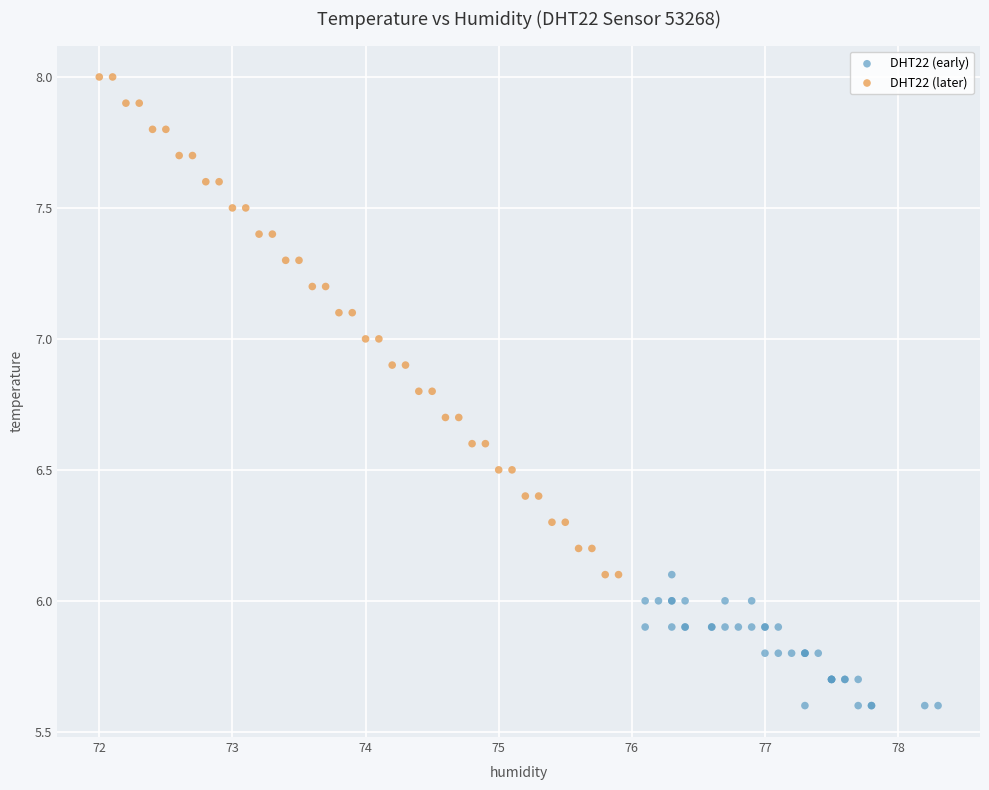

Which series has the largest Y range (max minus min)?

DHT22 (later)